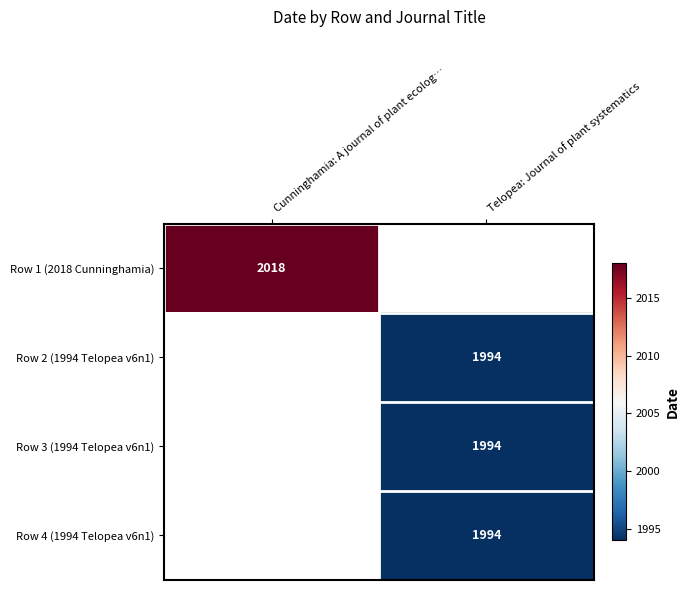

The Row 1 (2018 Cunninghamia) series shows 1214 at Cunninghamia: A journal of plant ecolog…. True or false?

False